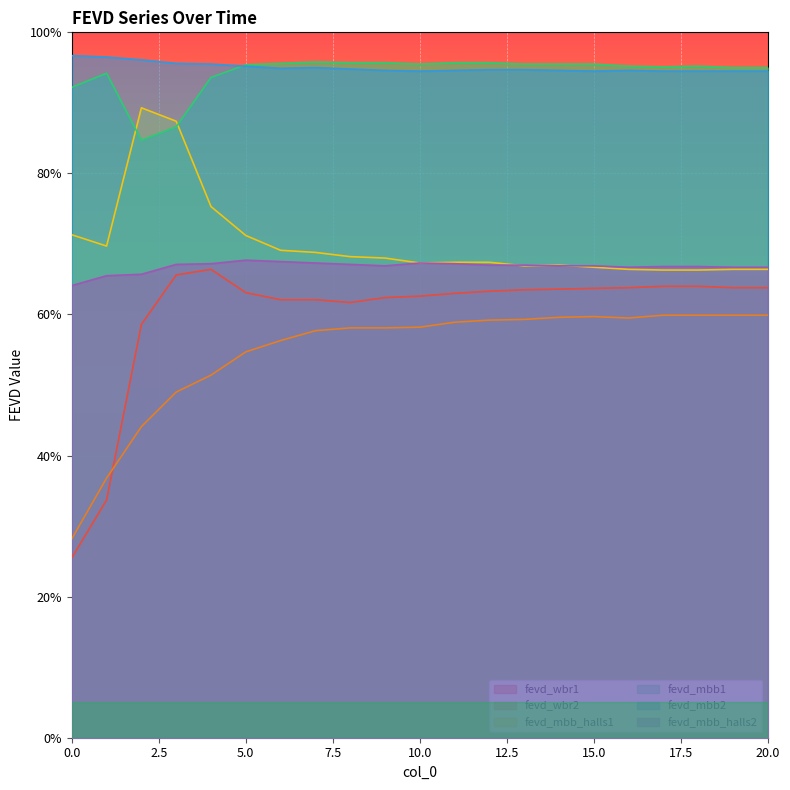

In fevd_mbb_halls2, how many points are higher than both neighbors (excluding endpoints)?

2